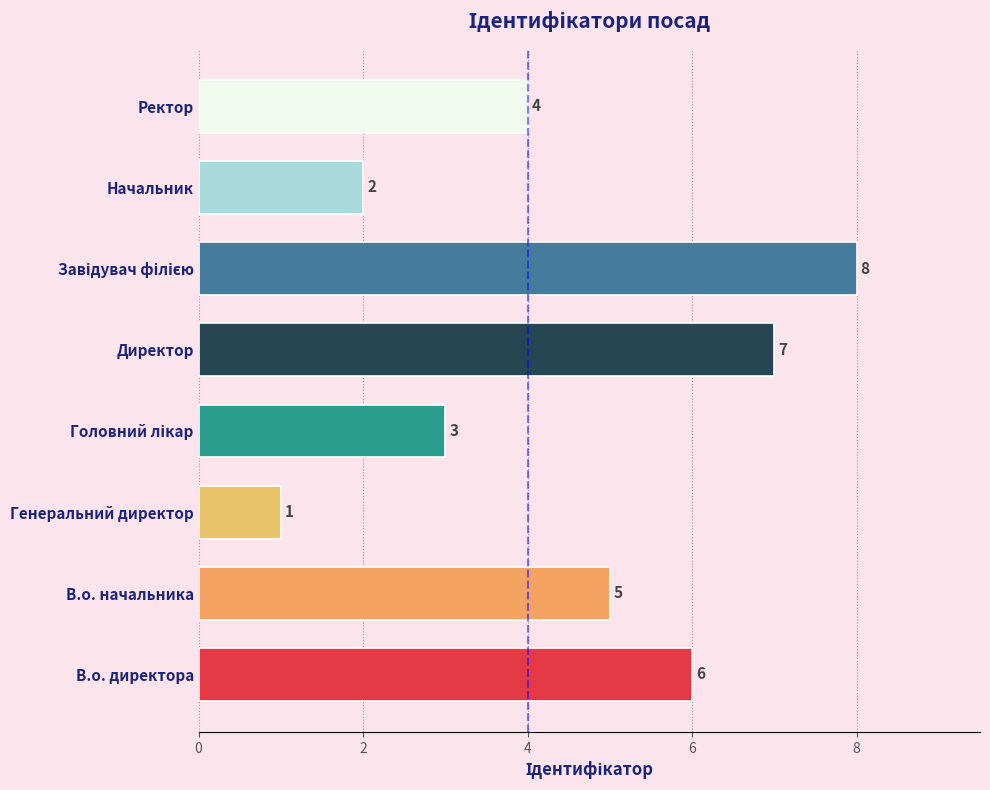

How many series are shown in this chart?

1